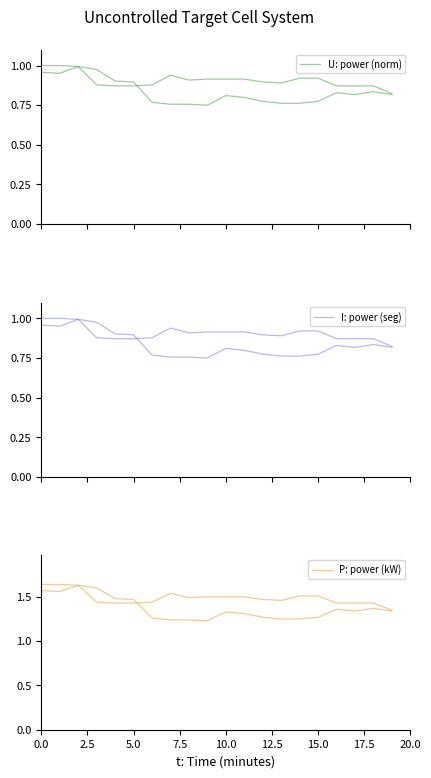

True or false: I: power seg has a value of 0.9 at 12.

True